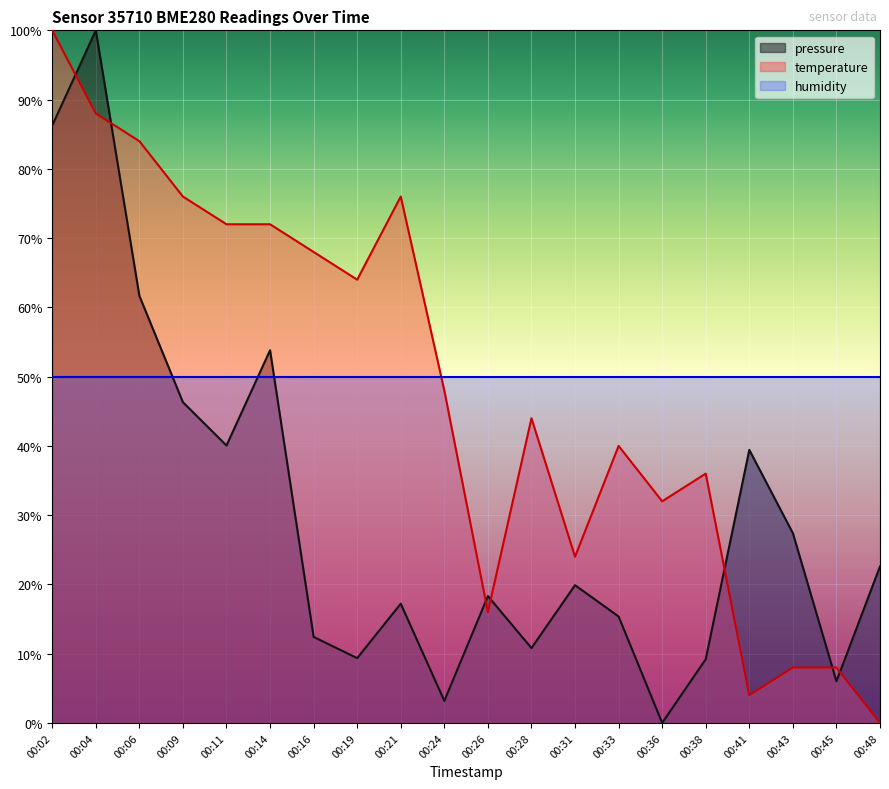

What are all the series names shown in the legend?

pressure, temperature, humidity